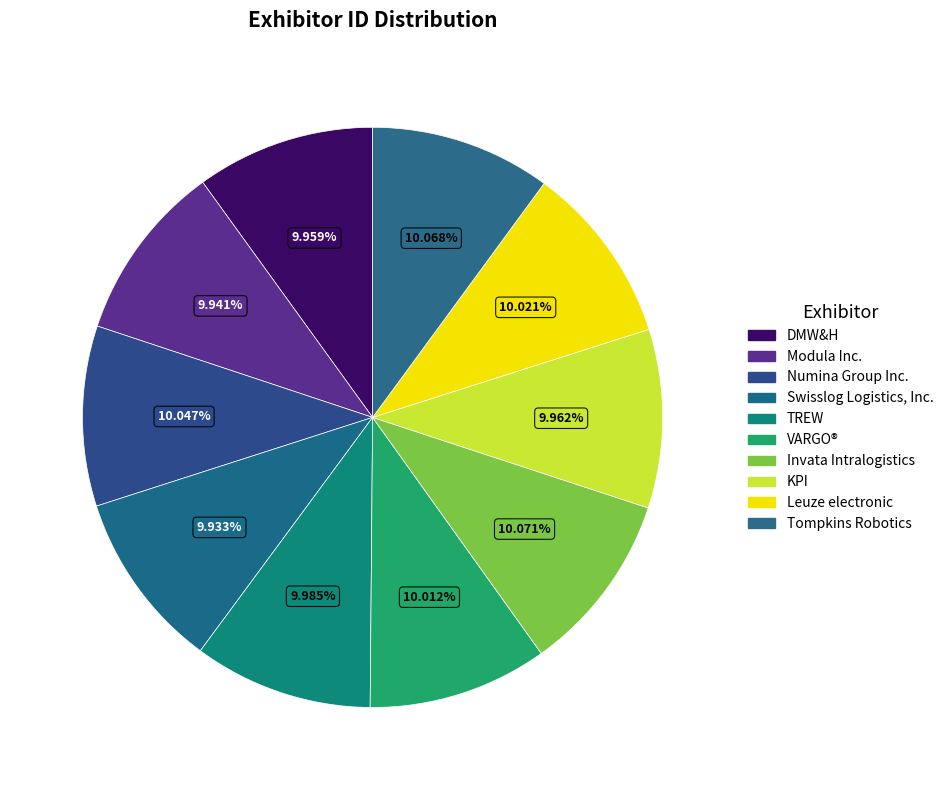

Combined, what portion of the pie is KPI and Numina Group Inc.?

20.0%